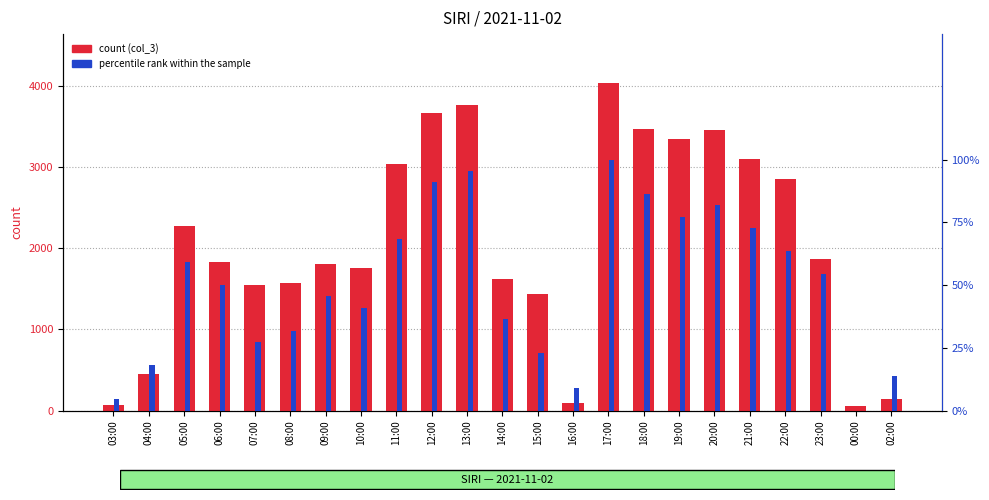

The value of count (col_3) at 17:00 is 1161.6. True or false?

False